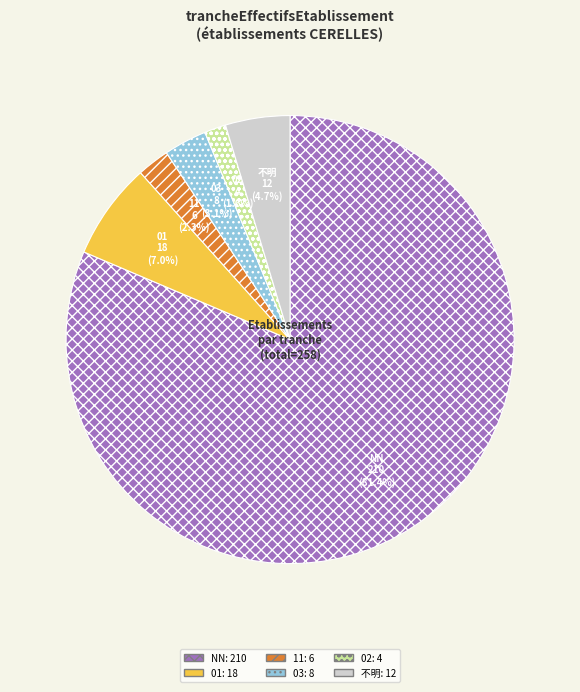

True or false: 01 accounts for 1% of the total.

False